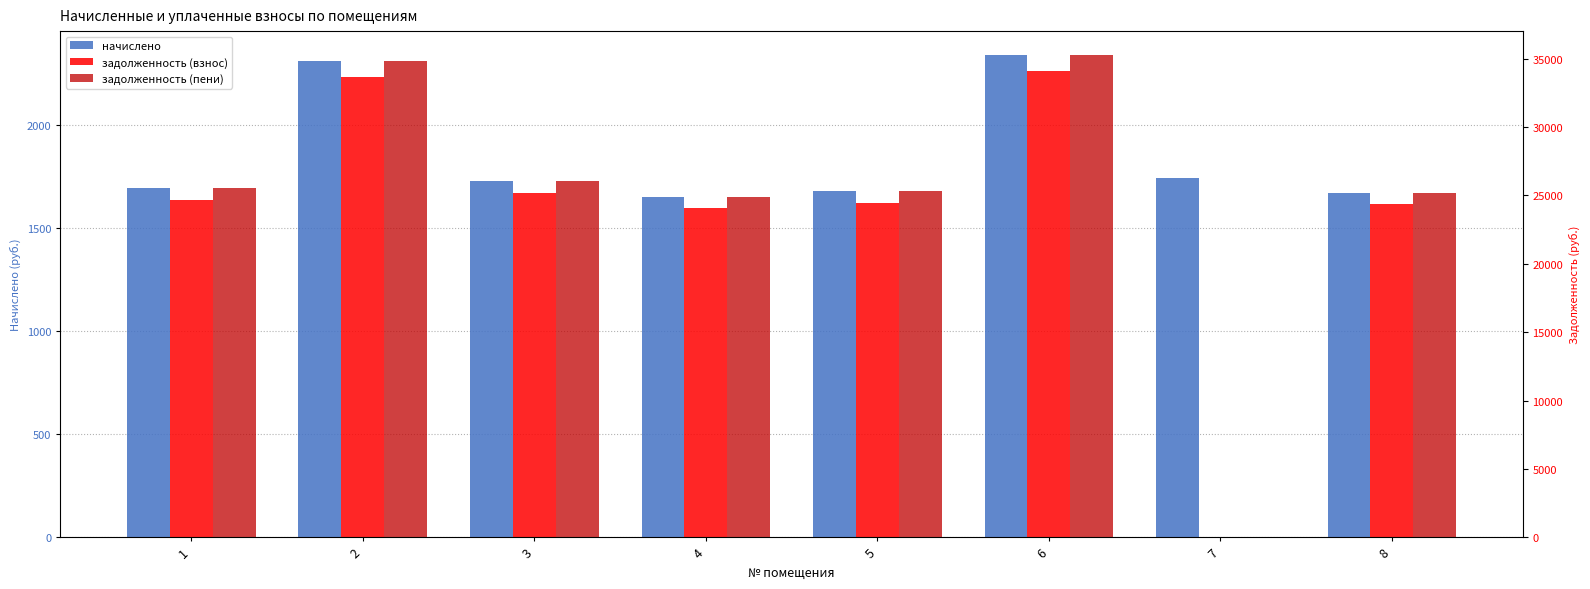

What is the spread (max minus min) of values at 1?

23817.7